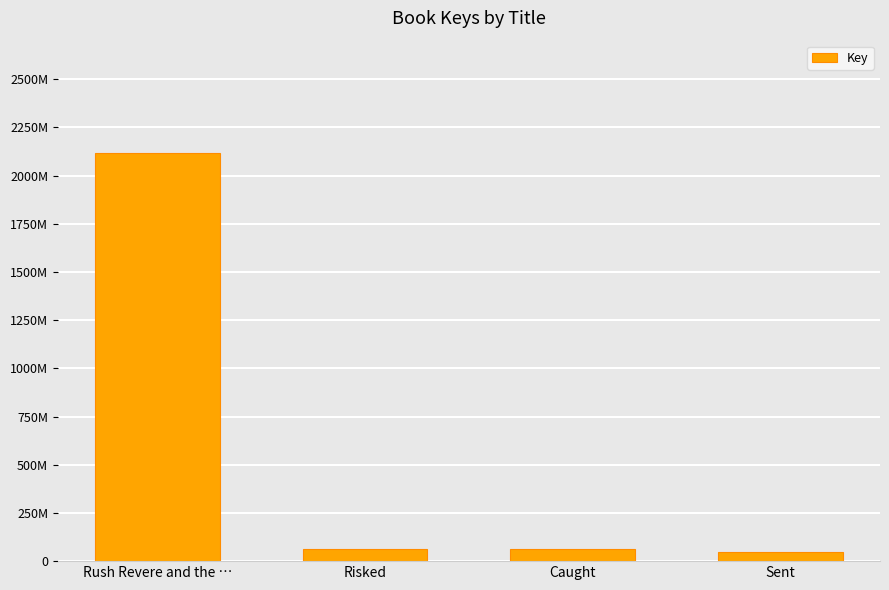

Are the bars horizontal?

No